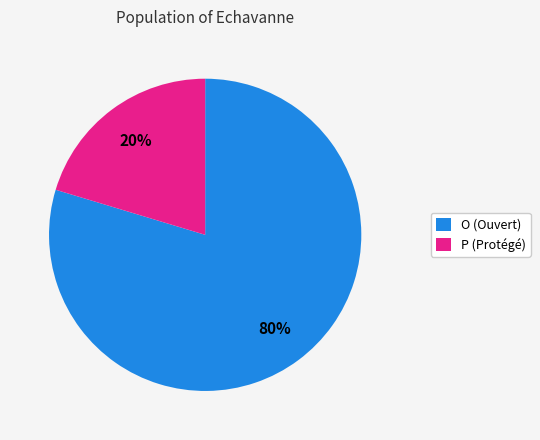

Is it true that P is 20% of the pie?

True